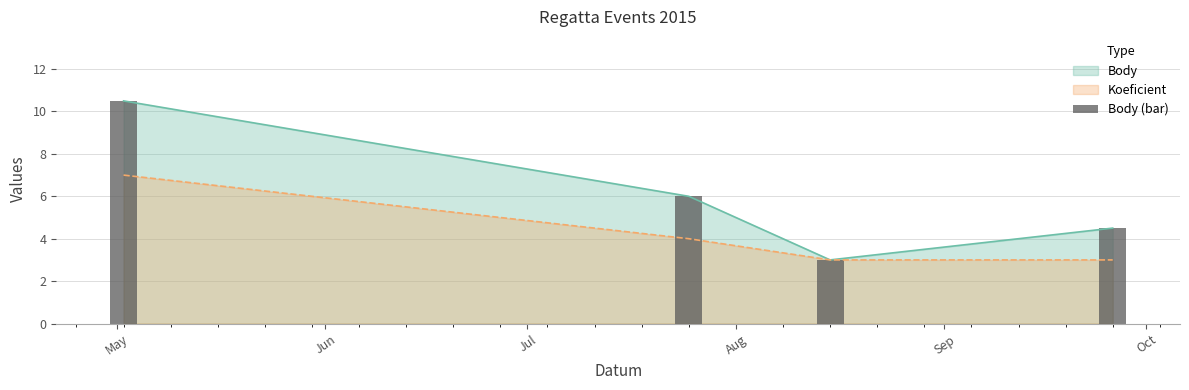

What is the lowest value of the Koeficient series?

3.0